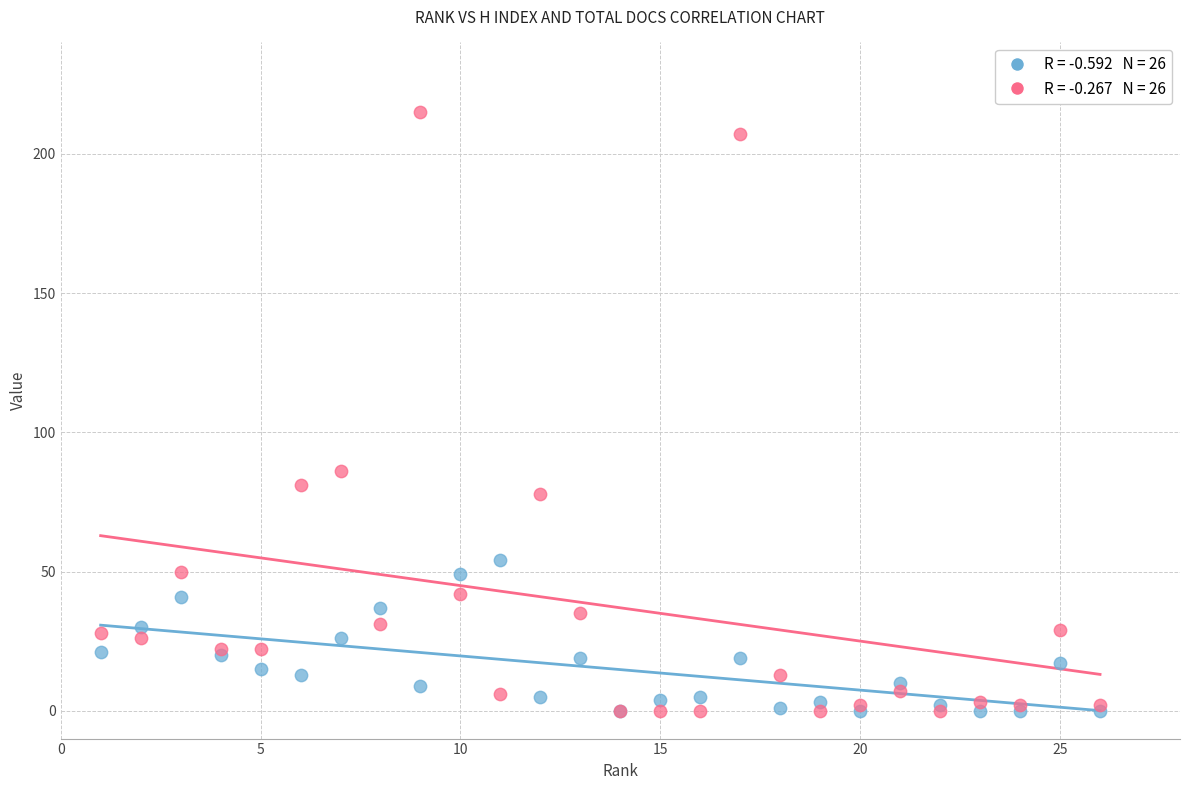

Across all series, what Y value is closest to 107?

86